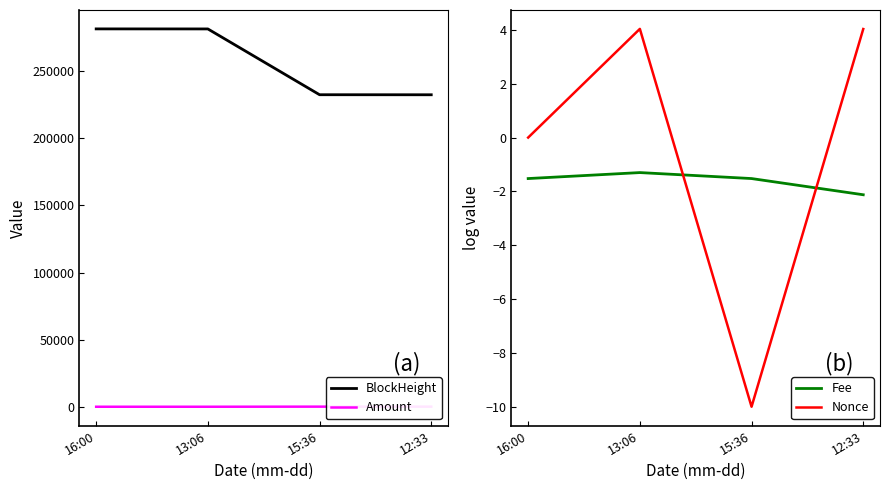

Does the chart have visible grid lines?

No